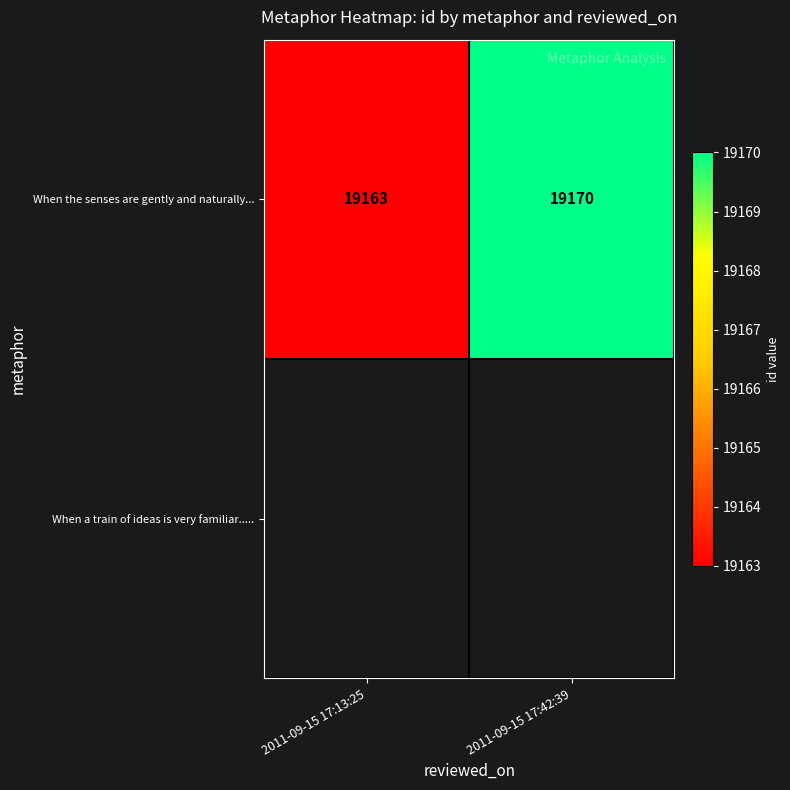

Which category has the highest value across all series?

2011-09-15 17:42:39